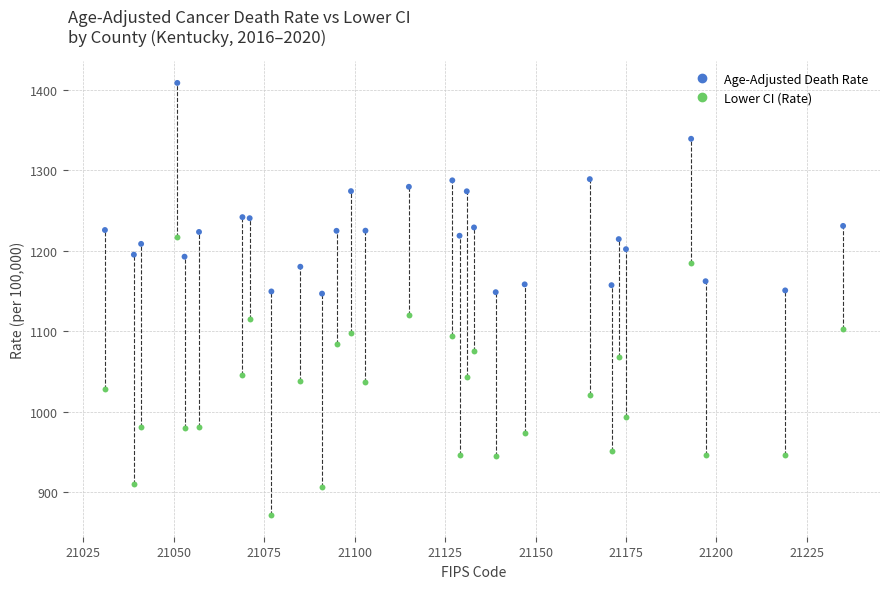

Which series has the largest Y range (max minus min)?

Lower CI (Rate)